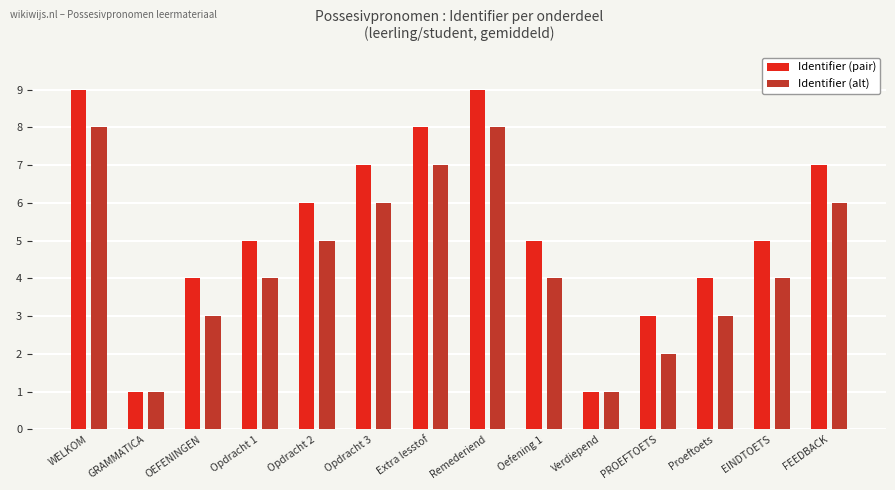

Which series has the largest range (max minus min)?

Identifier (pair)